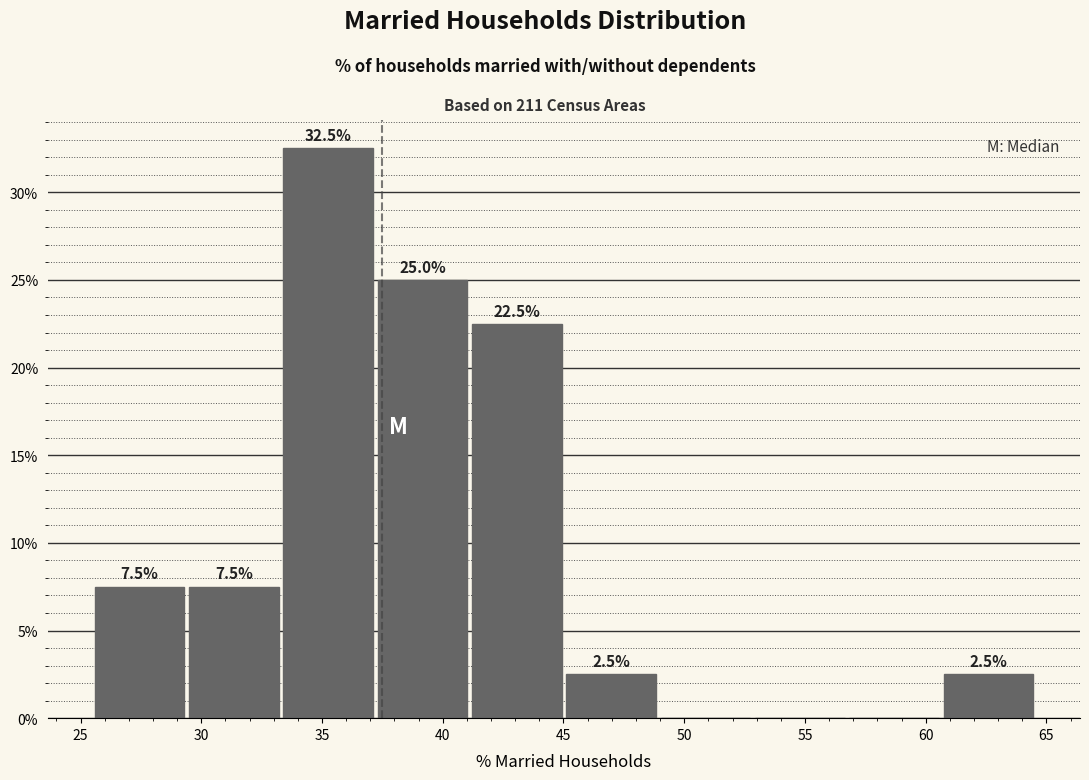

Which range on the x-axis has the tallest bar?

33.5 to 37.0